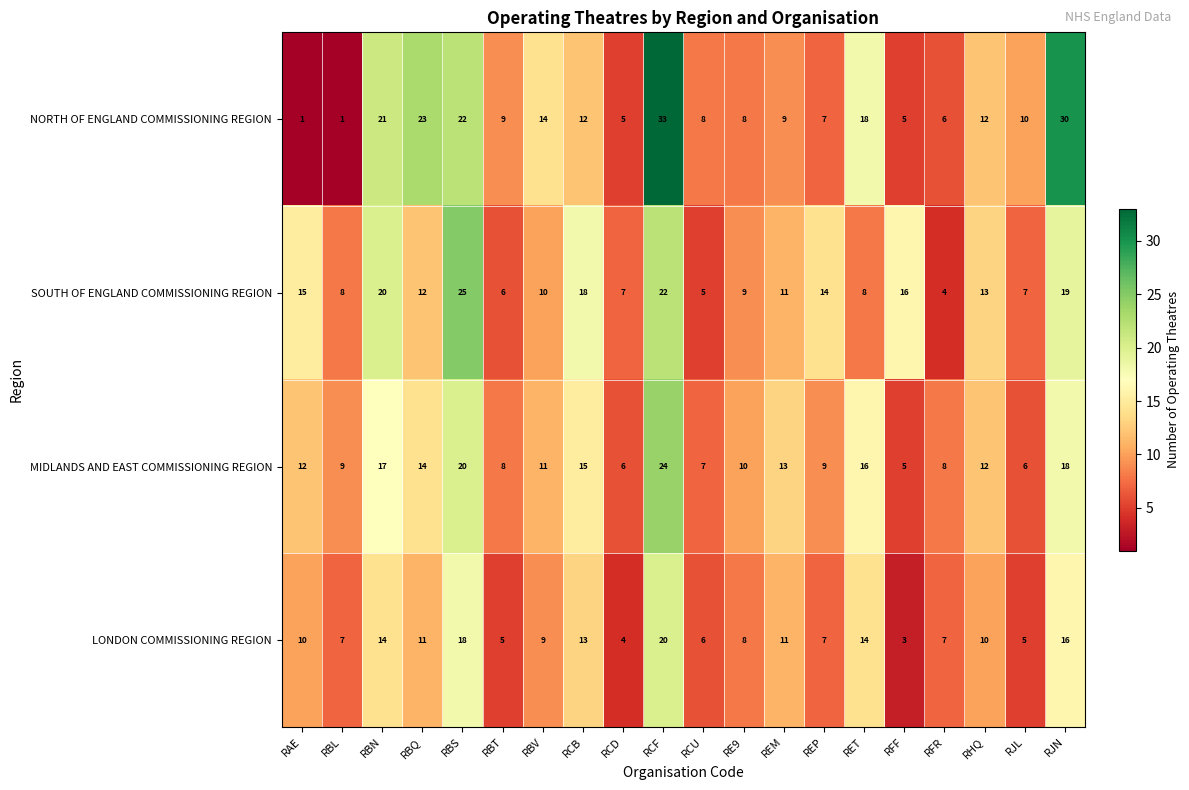

What is the total value across all series at RFF?

29